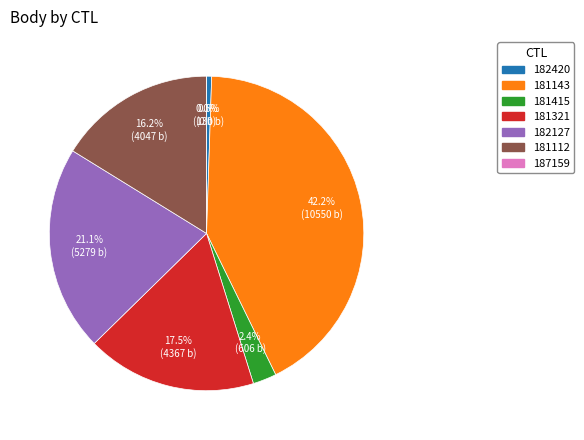

How many segments does this pie chart have?

7